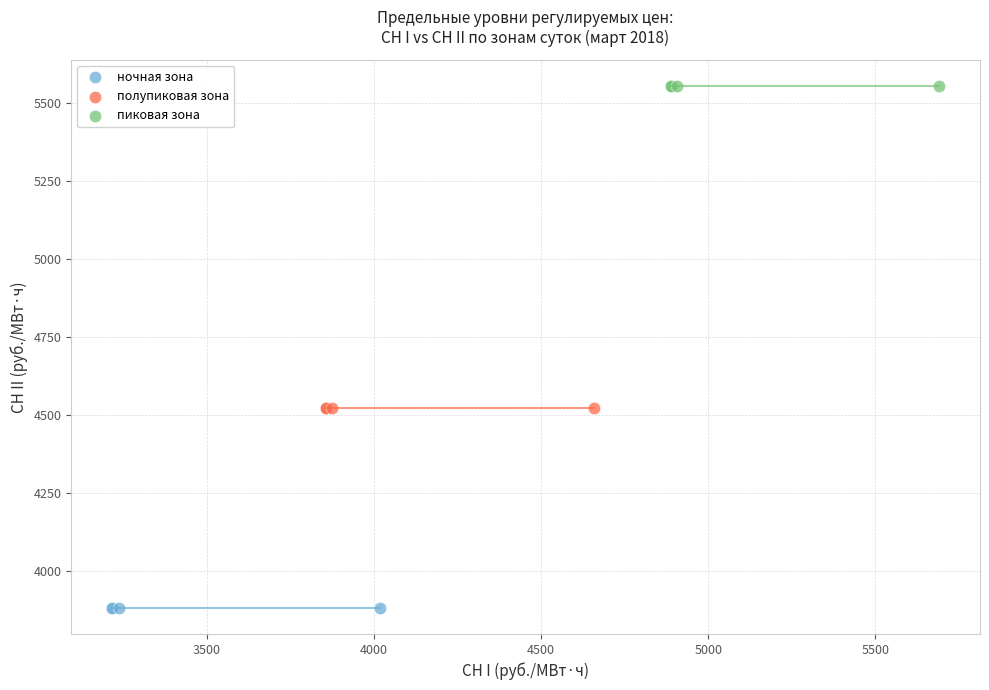

Which series reaches the minimum Y coordinate?

ночная зона